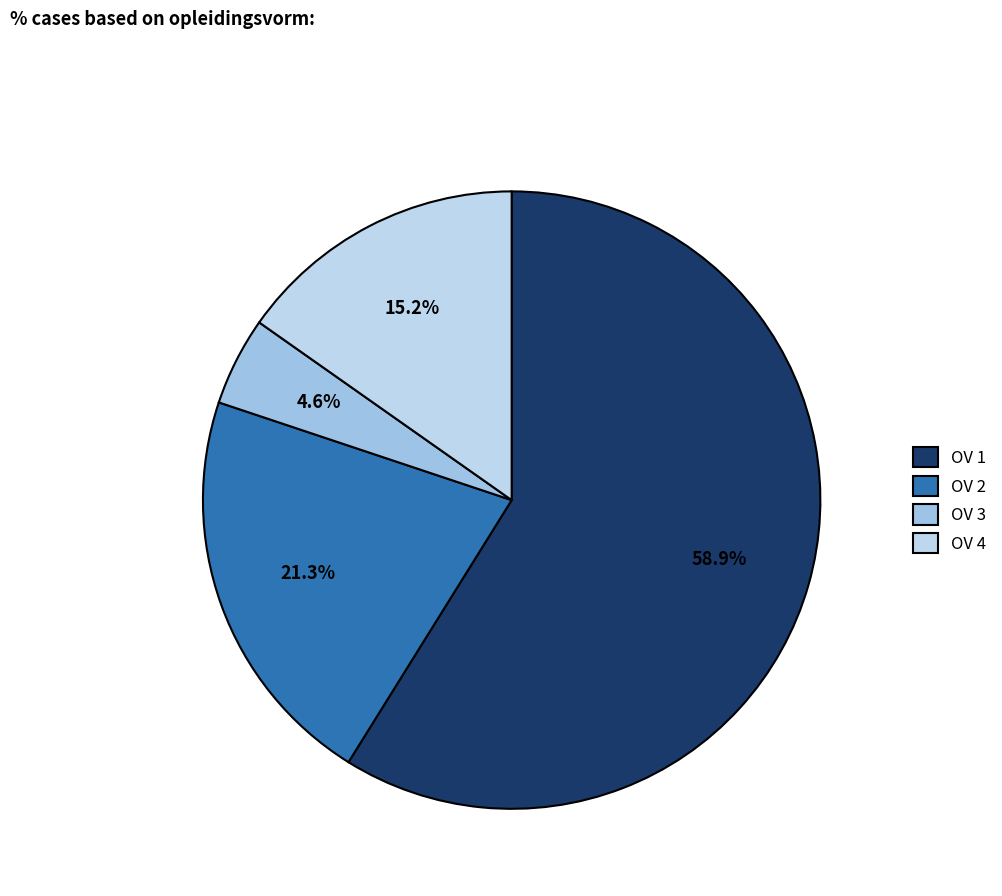

To the nearest percent, what is the difference between the largest and smallest slice percentages?

54%